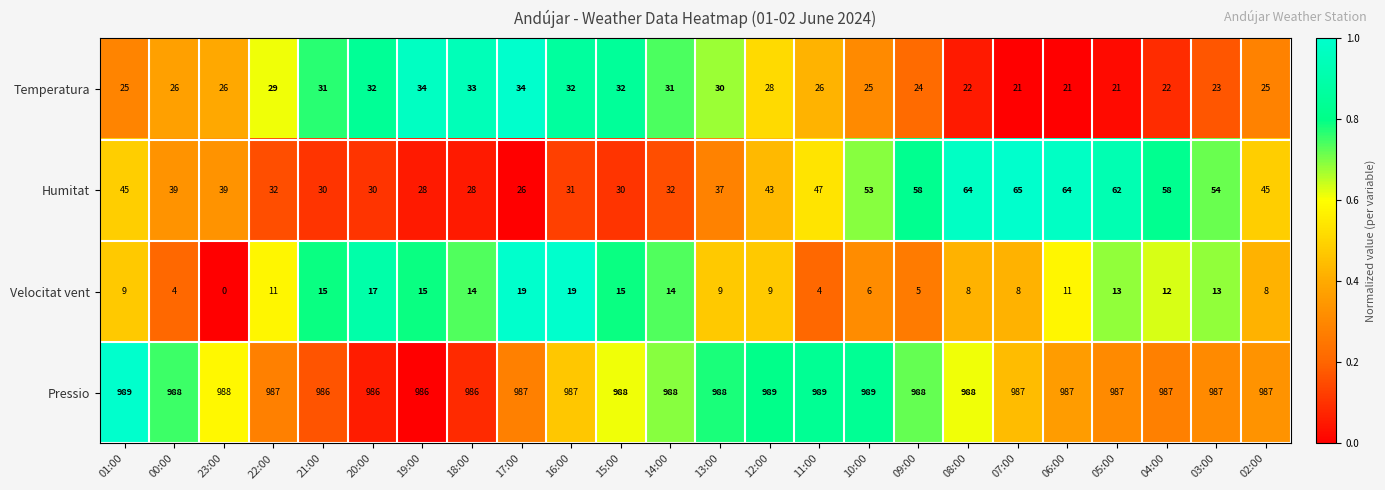

What is the difference between the highest and lowest values at 18:00?

972